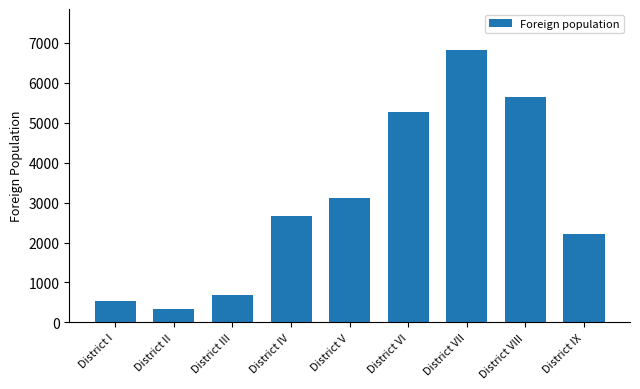

Approximately how many times larger is the value at District I compared to District II?

1.6